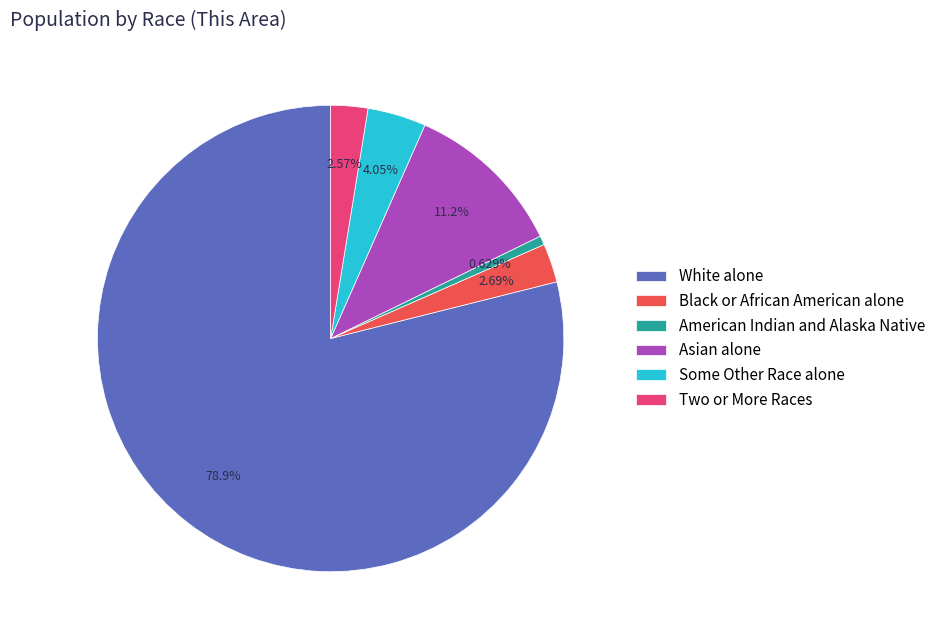

True or false: Two or More Races accounts for 17% of the total.

False